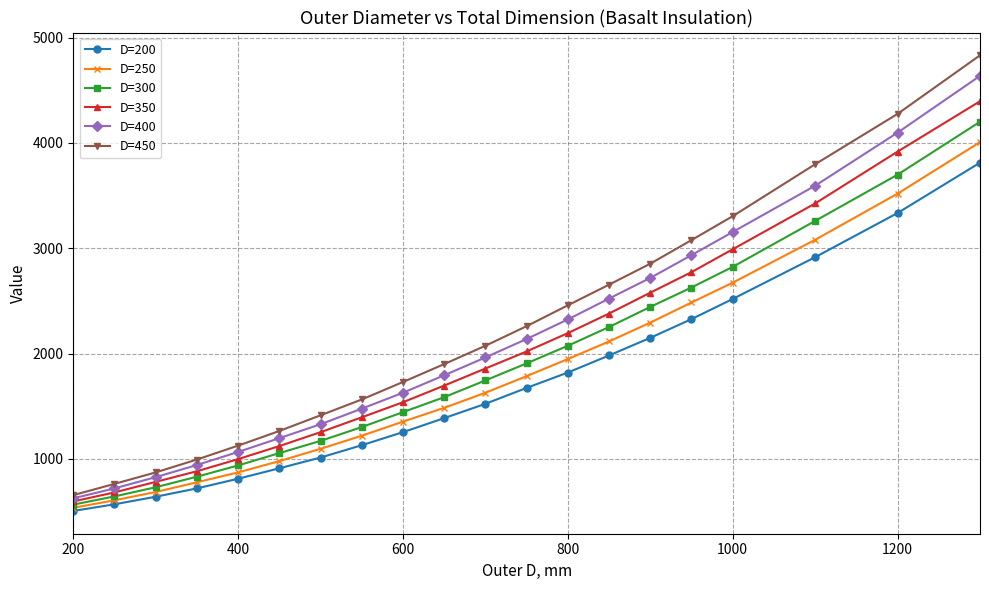

Which series has the widest spread of values?

D=450